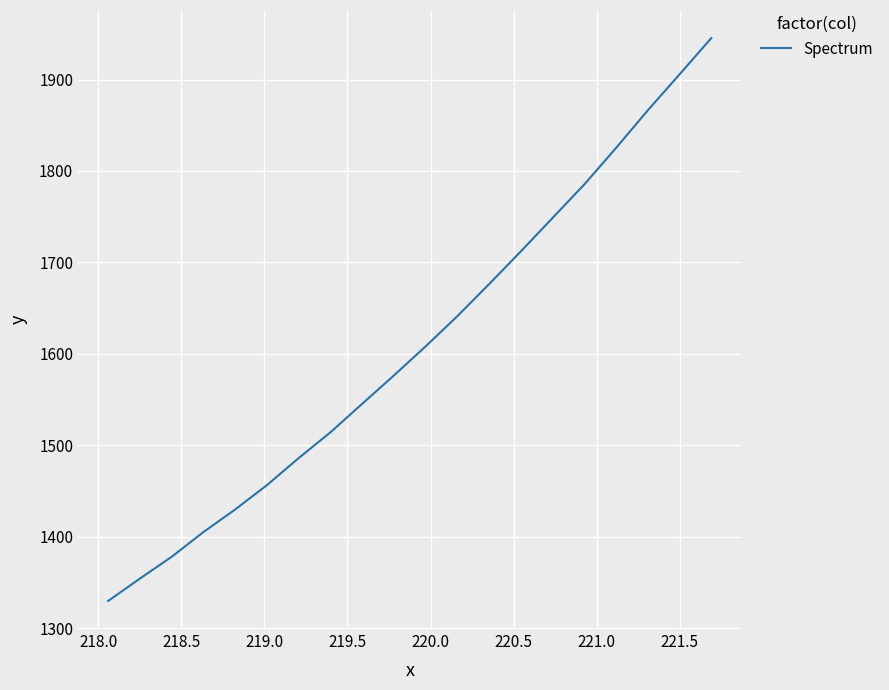

What is the difference between the maximum and minimum values?

615.5